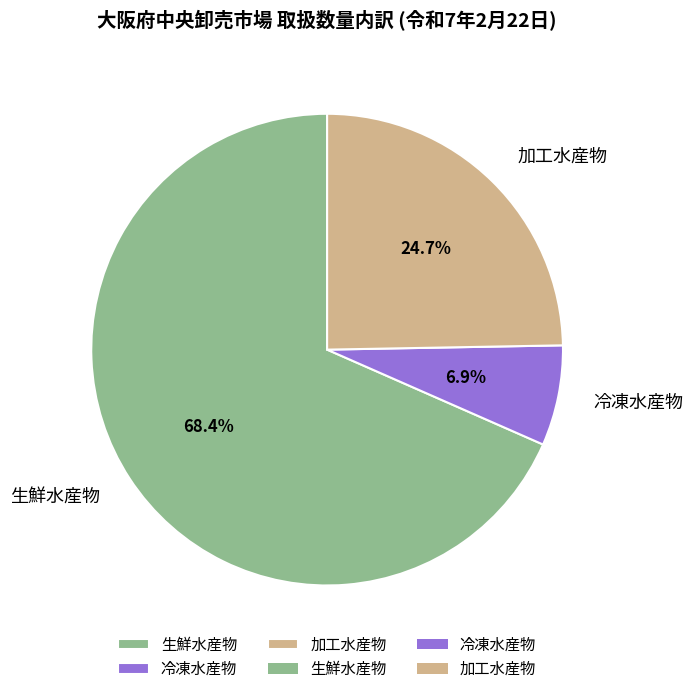

How many slices are in this pie chart?

3